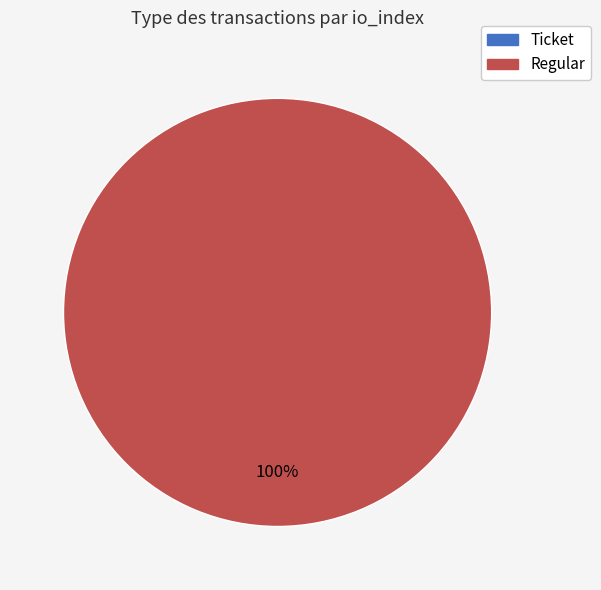

To the nearest percent, what is the difference between the largest and smallest slice percentages?

100%